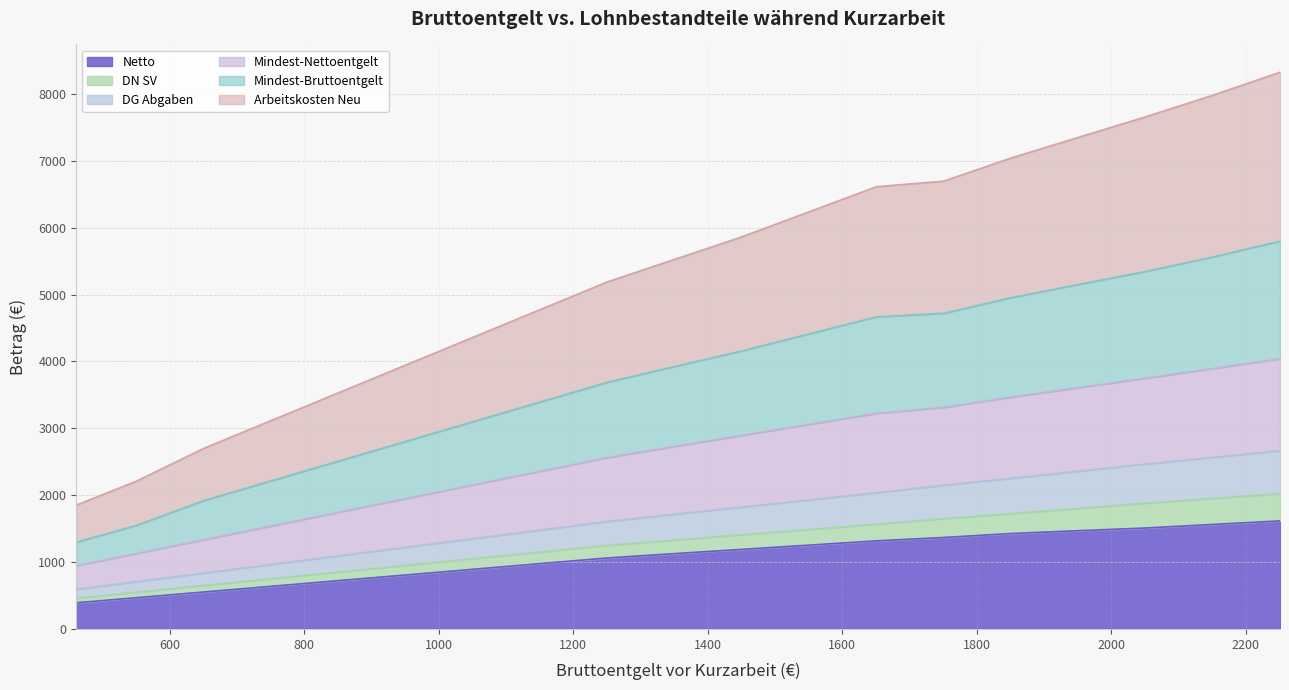

At which category is the sum across all series the highest?

2251